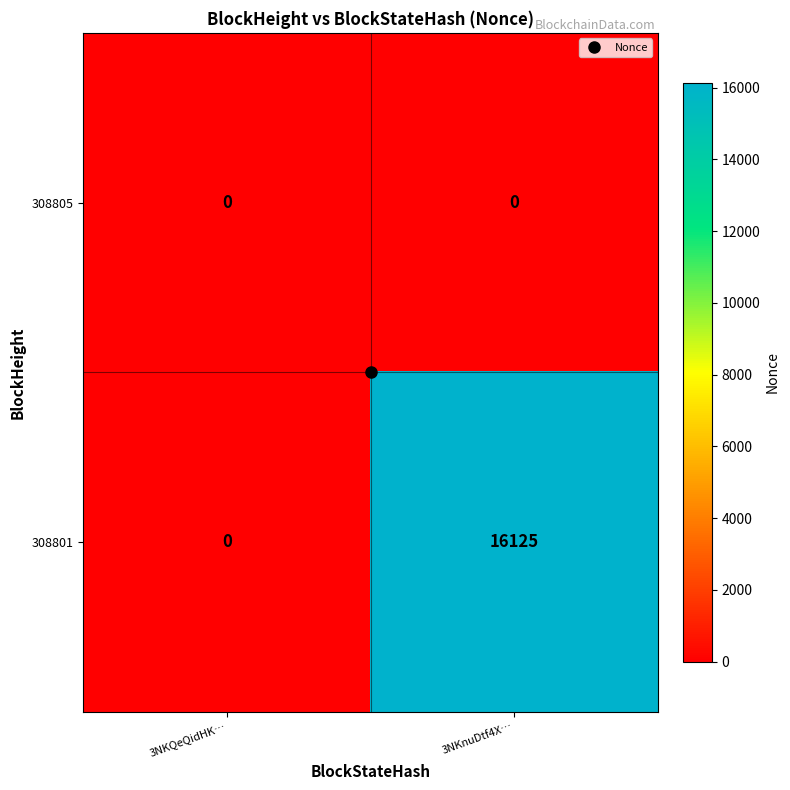

The 308805 series shows 0 at 3NKQeQidHK…. True or false?

True